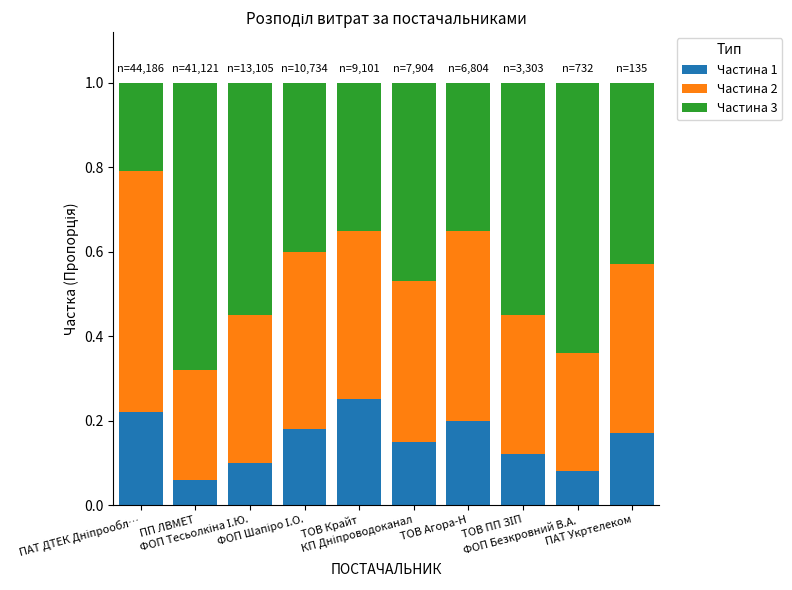

Does the chart contain any negative values?

No